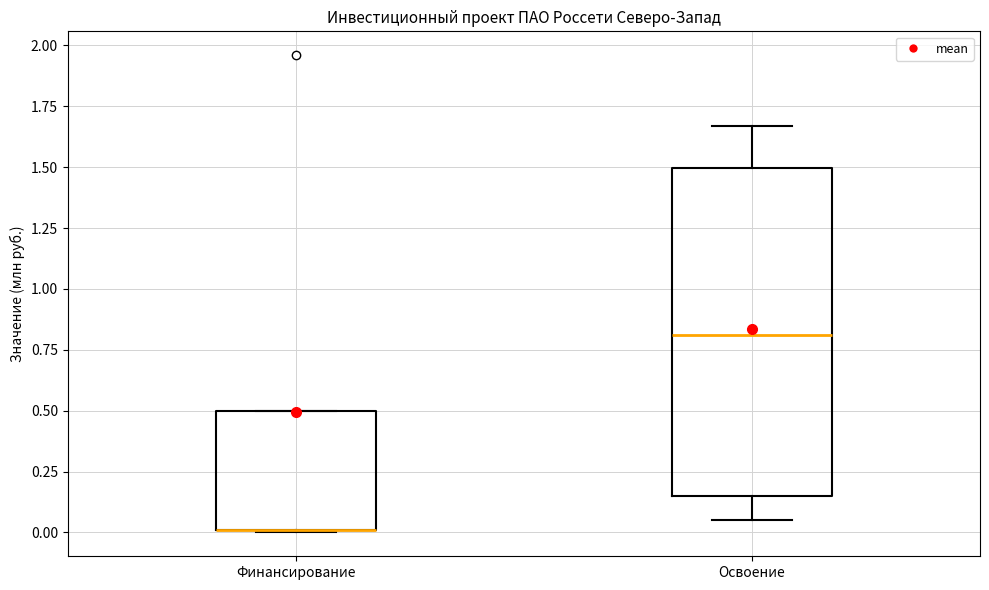

Where does the median line of the box for Освоение sit on the y-axis? The values are not printed on the chart, so give them approximately, as read against the axis.

0.80